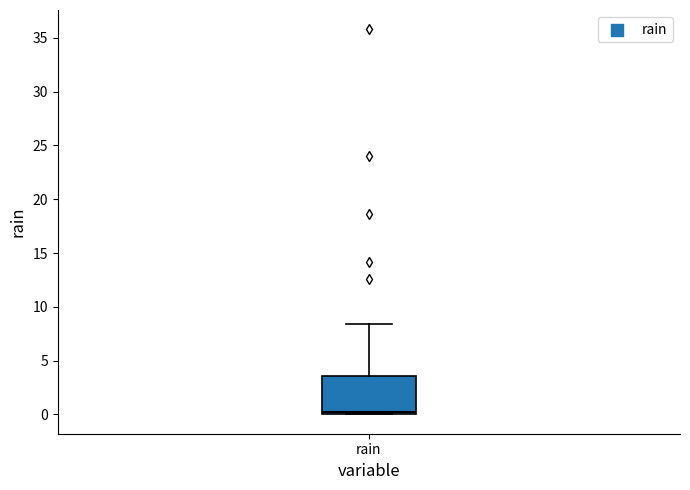

Read this box plot against the y-axis: the position of the median line, the range covered by the box, and the ends of both whiskers. The values are not printed on the chart, so give them approximately, as read against the axis.

median 0.0 (just above the box's lower edge), box 0.0 to 3.5, whiskers 0.0 to 8.5